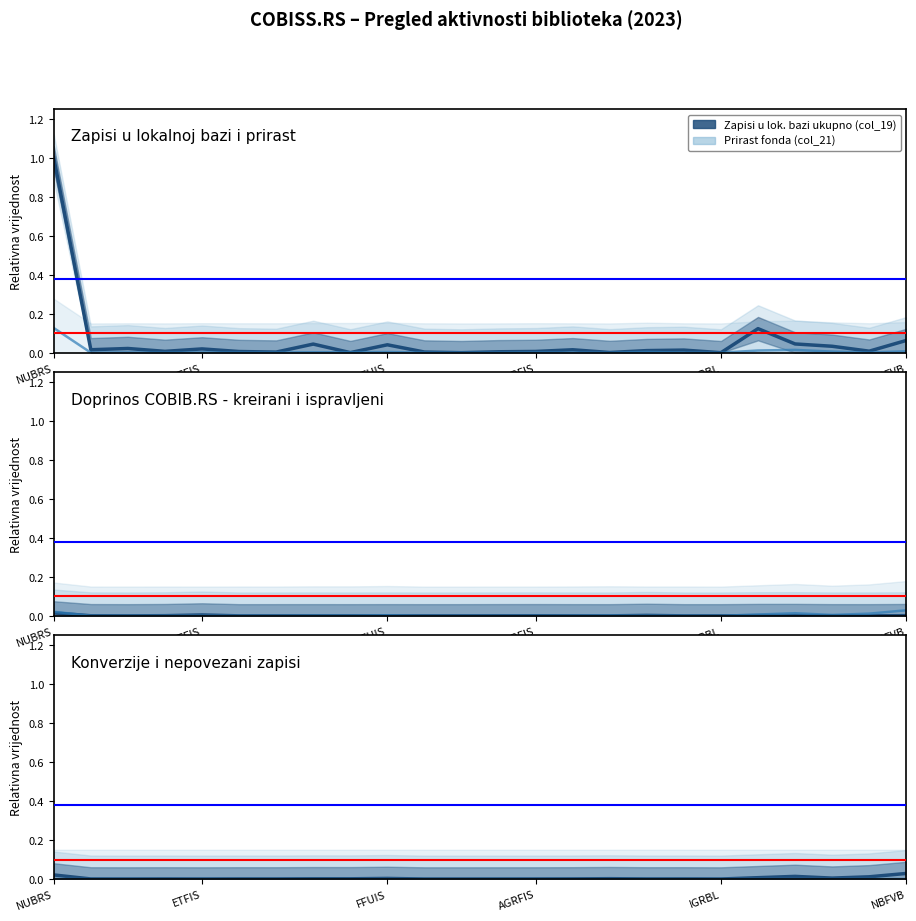

In Prirast fonda (col_21), how many points are higher than both neighbors (excluding endpoints)?

6